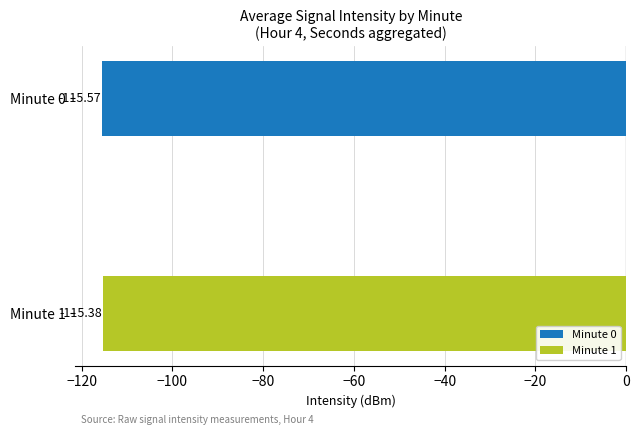

Is the value of 4:00 AM at Minute 4 greater than the value of 4:01 AM at Minute 4?

No